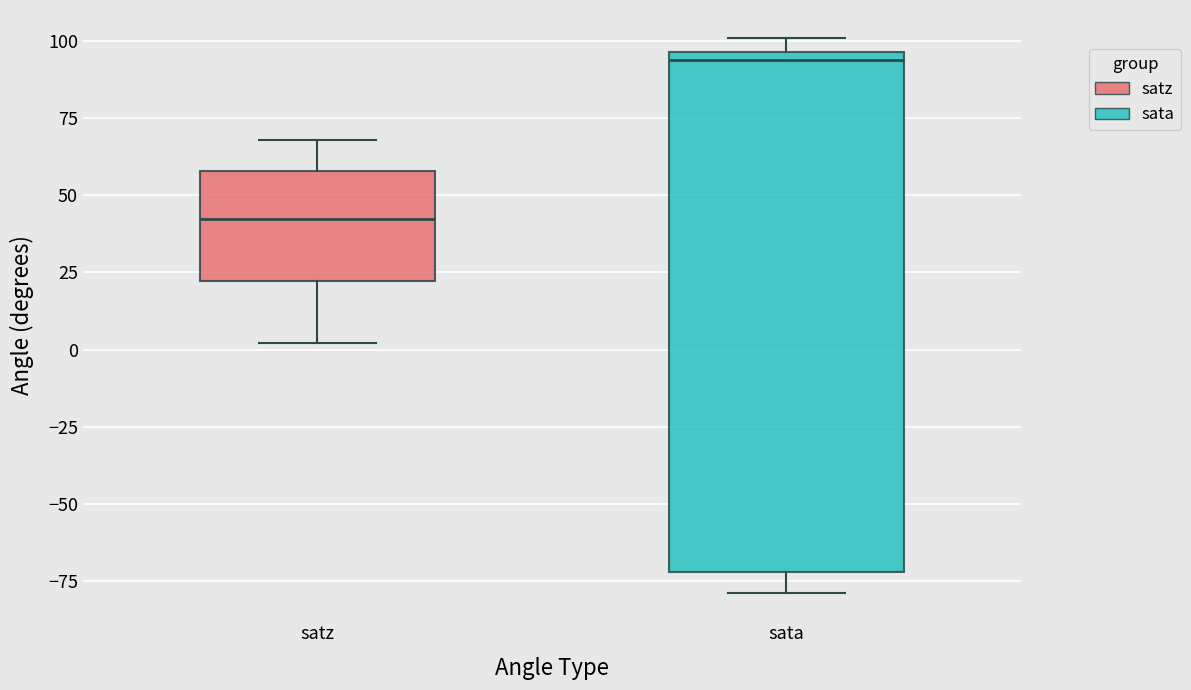

Where does the median line of the box for satz sit on the y-axis? The values are not printed on the chart, so give them approximately, as read against the axis.

40